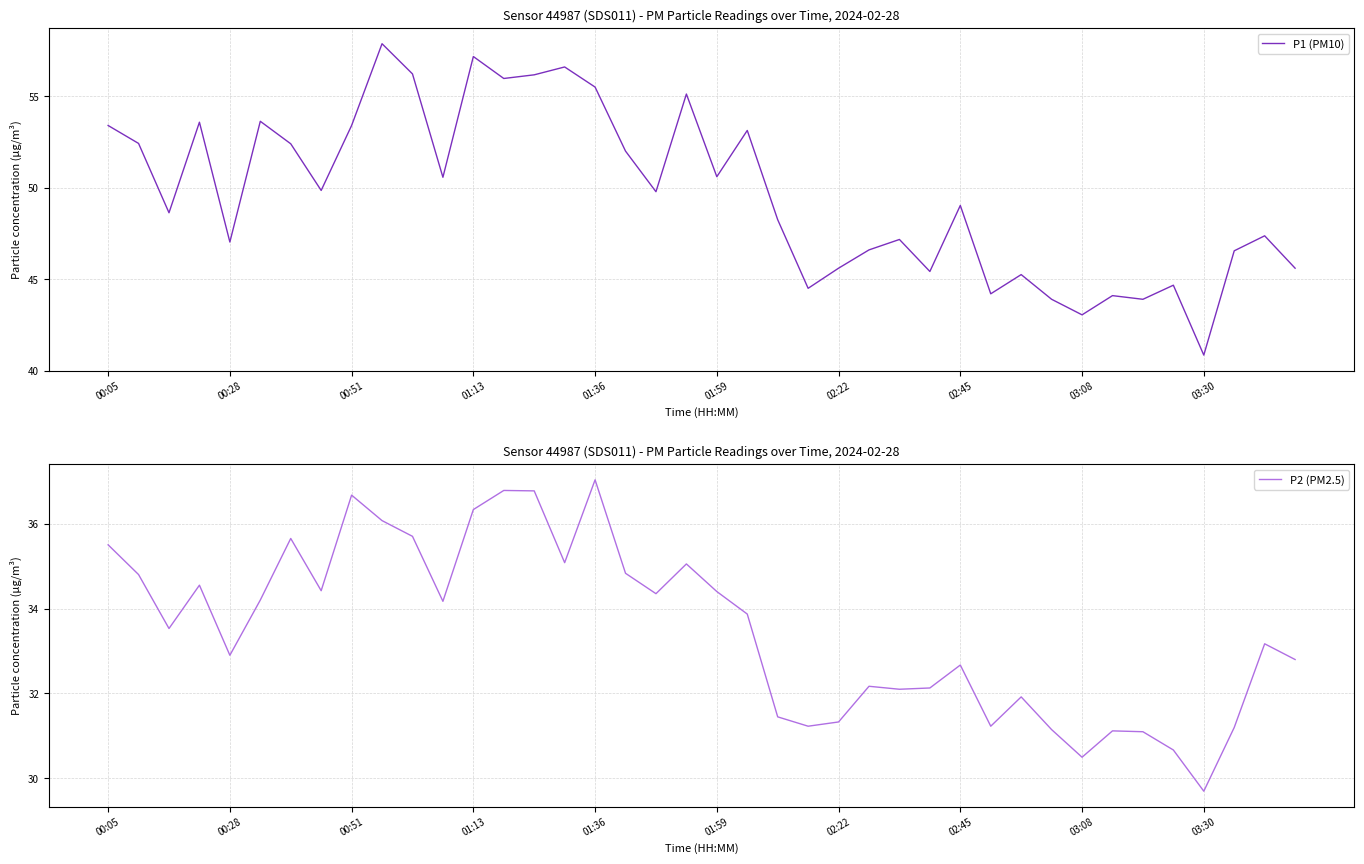

Rank the series by their average value, from highest to lowest.

P1 (PM10), P2 (PM2.5)